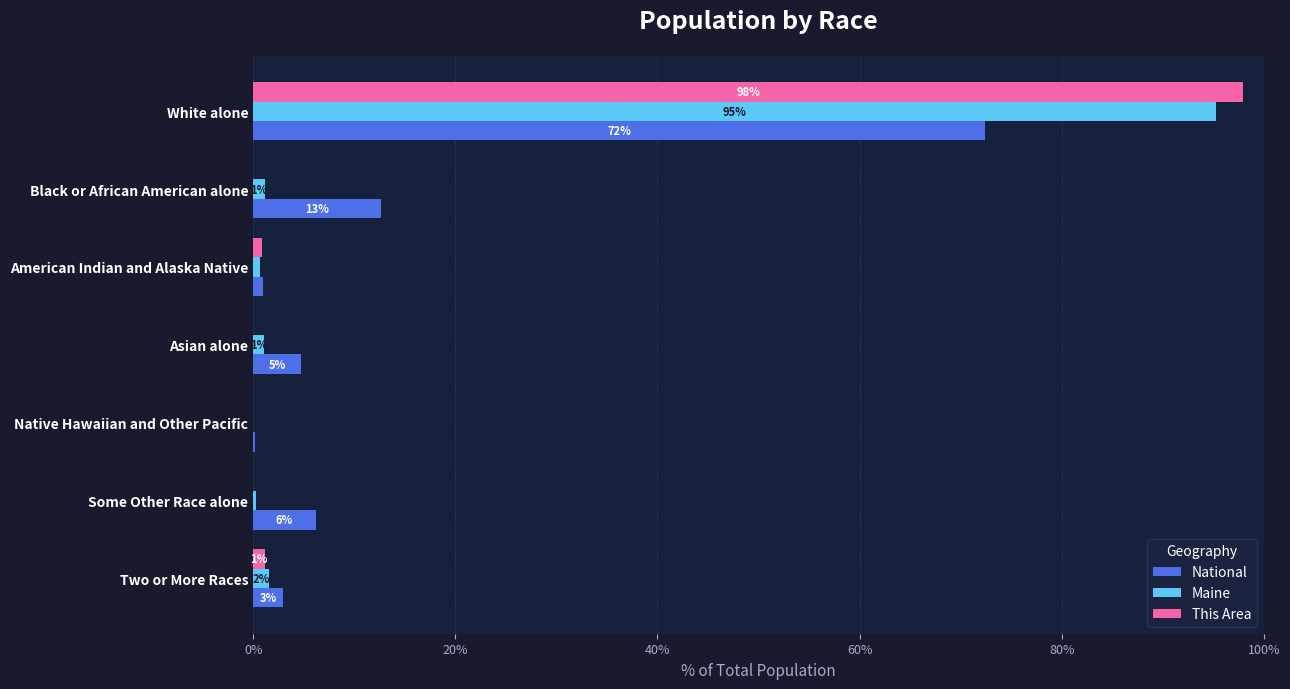

What are all the series names shown in the legend?

National, Maine, This Area